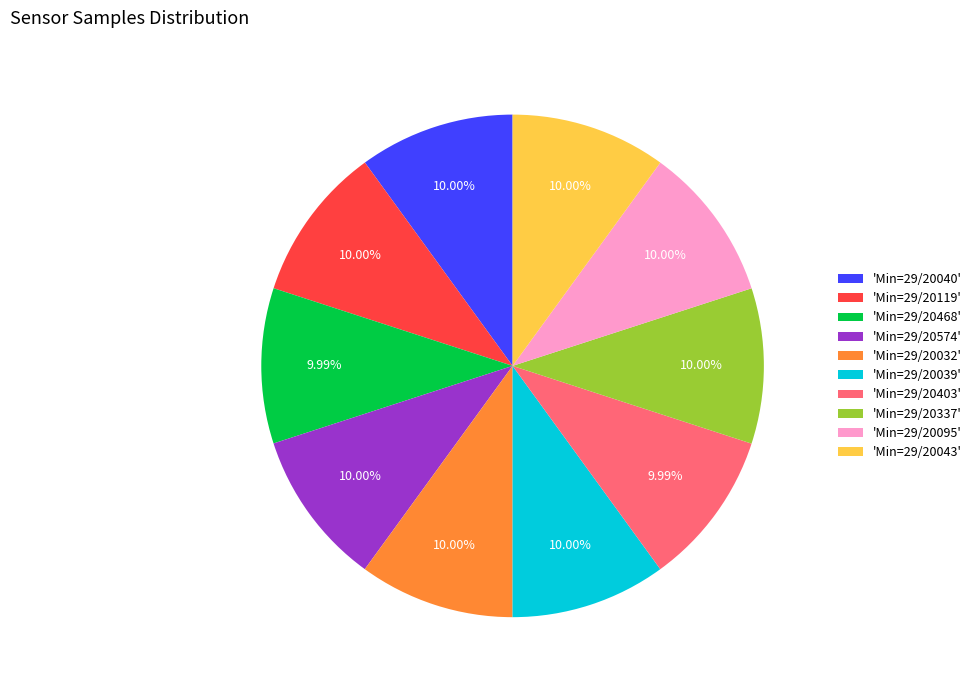

To the nearest percent, what is the average slice percentage?

10%